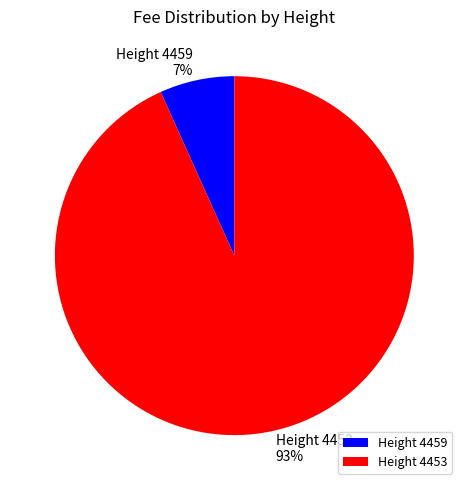

How many segments does this pie chart have?

2